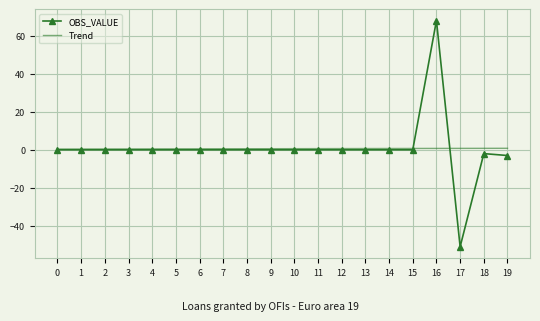

What is the maximum value for OBS_VALUE?

68.0